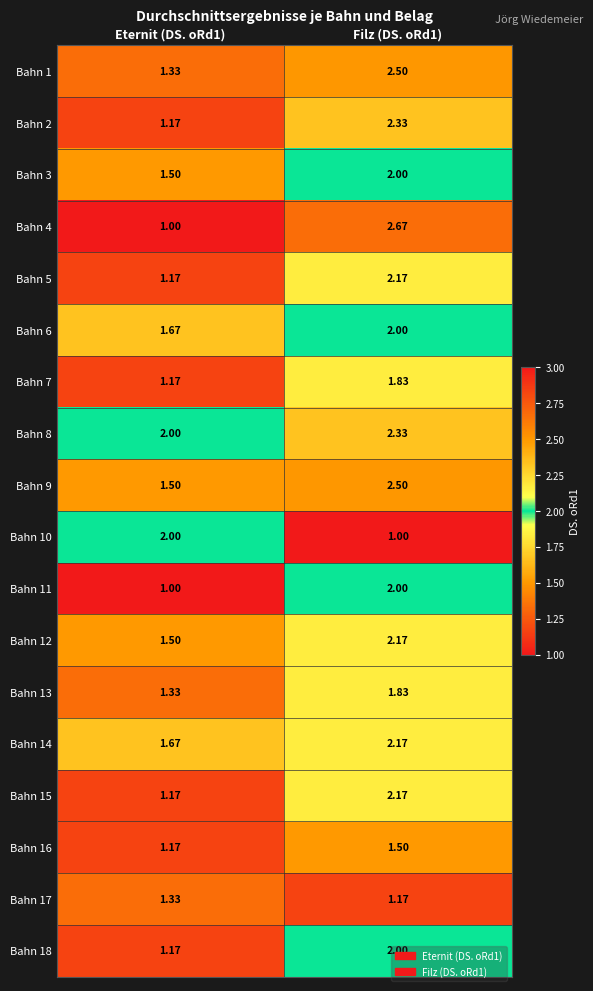

Is the value of Bahn 1 at Eternit (DS. oRd1) greater than the value of Bahn 8 at Eternit (DS. oRd1)?

No